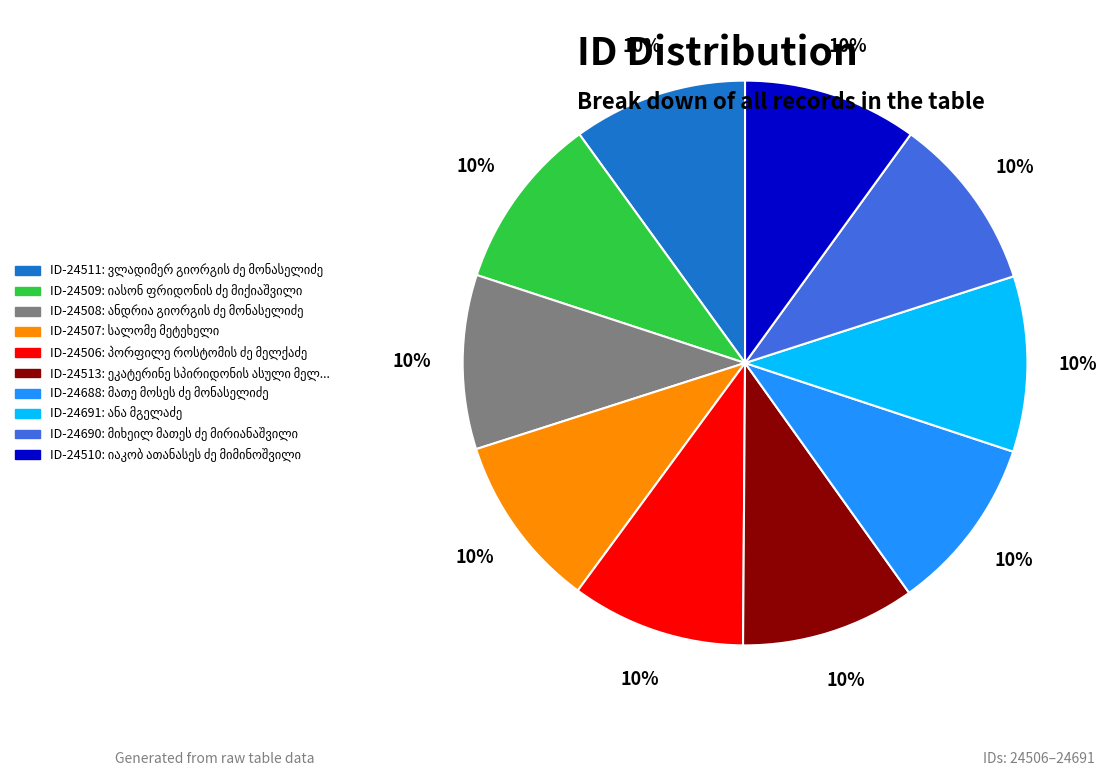

Does any single category account for the majority?

No